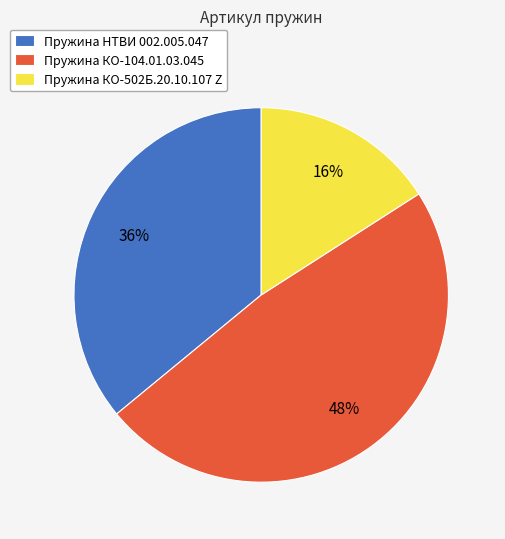

Between Пружина НТВИ 002.005.047 and Пружина КО-502Б.20.10.107 Z, which is larger?

Пружина НТВИ 002.005.047